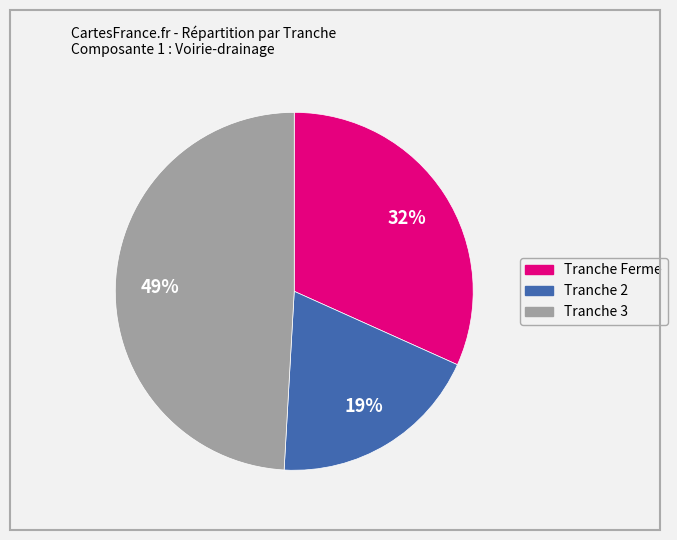

Rank the categories by value from lowest to highest.

Tranche 2, Tranche Ferme, Tranche 3